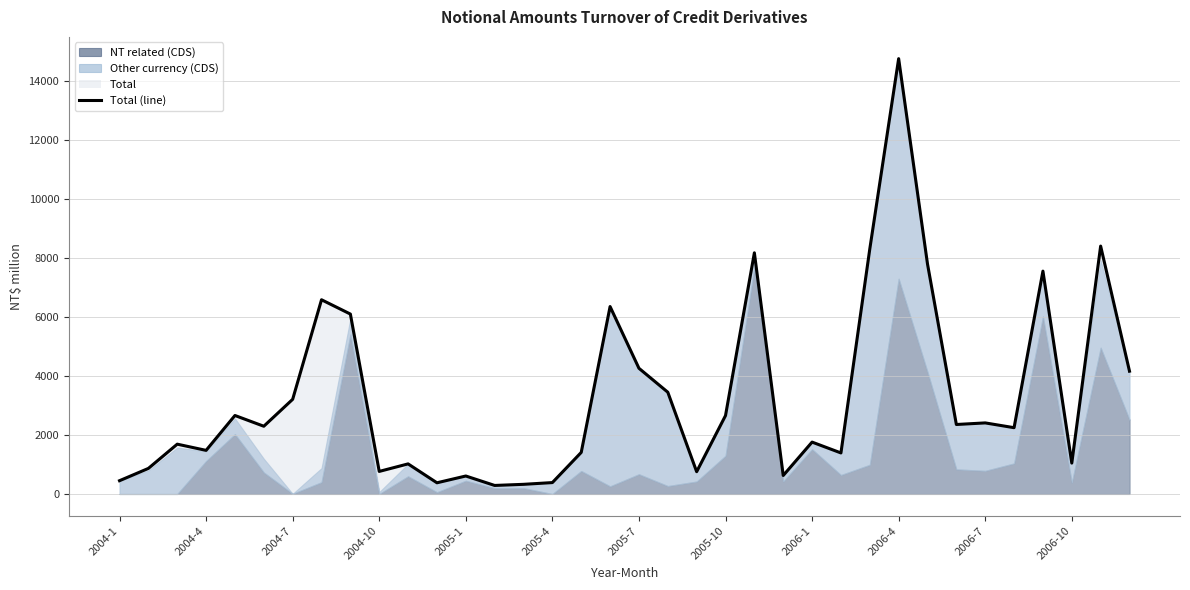

How many values exceed 2294?

17